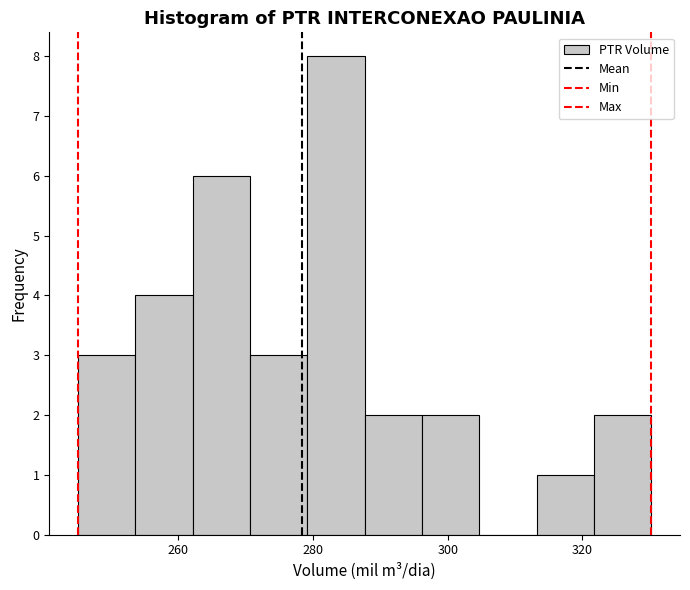

Reading left to right, list every bar in this chart as the range it spans on the x-axis followed by its height. Neither the bar edges nor the heights are printed on the chart, so give them approximately, as read against the axes.

246 to 254: 3
254 to 262: 4
262 to 270: 6
270 to 280: 3
280 to 288: 8
288 to 296: 2
296 to 304: 2
304 to 314: 0
314 to 322: 1
322 to 330: 2